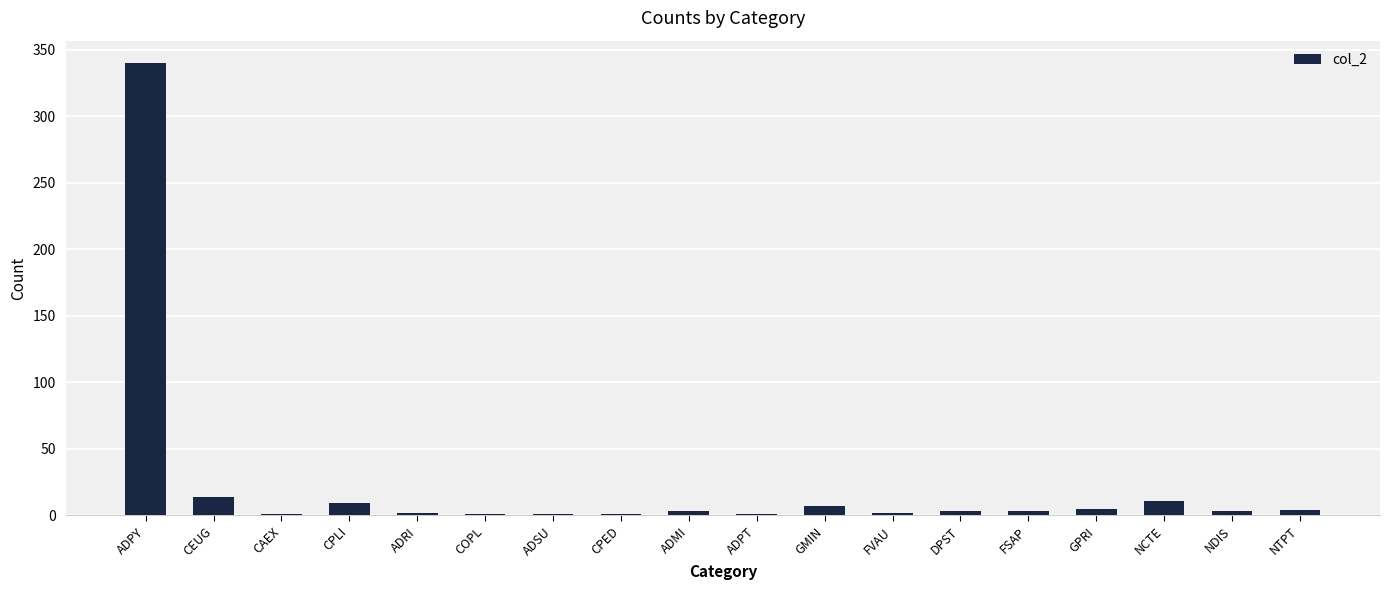

The chart shows a value of 525 at ADPY. True or false?

False